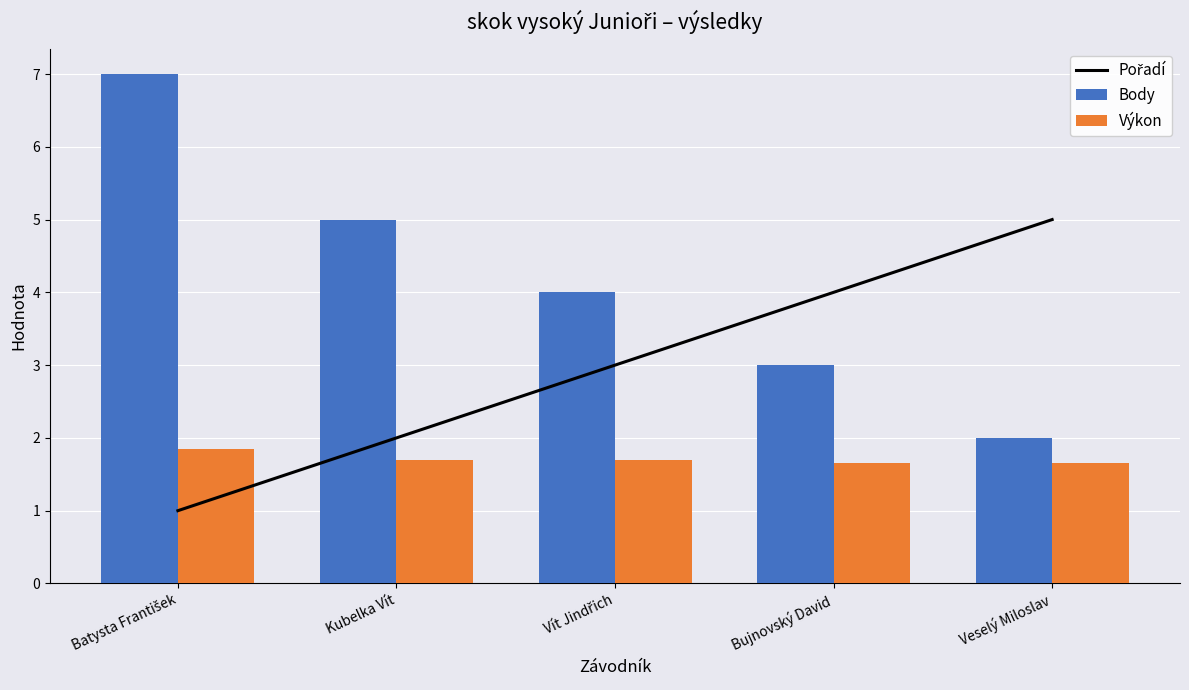

Which category has the highest value across all series?

Batysta František